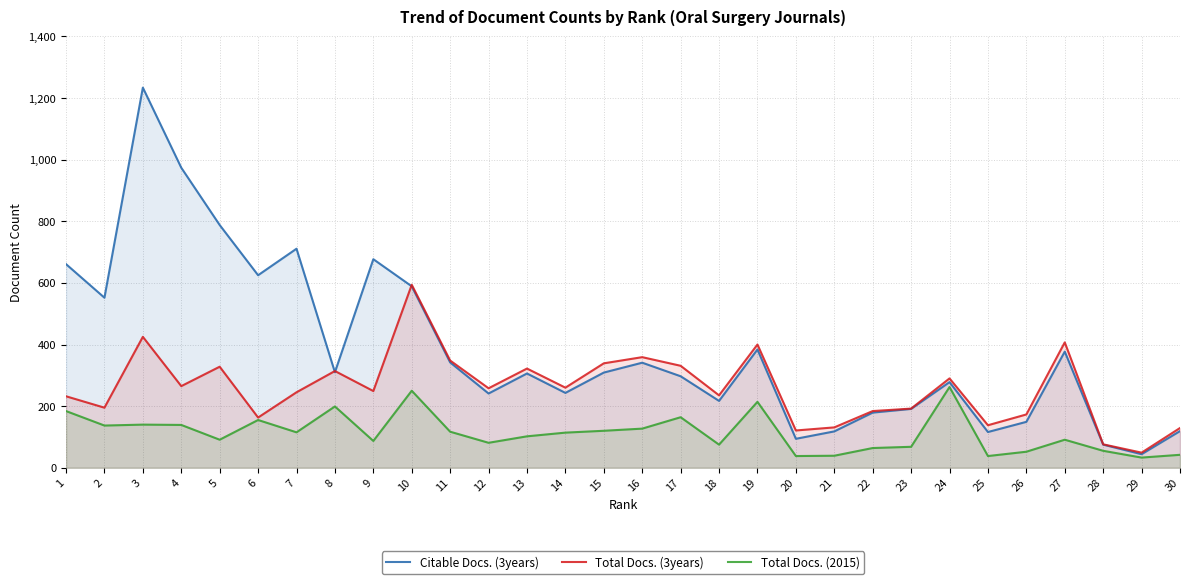

Reading left to right, transcribe all the data shown in this chart.

Citable Docs. (3years): 661	552	1234	974	788	625	711	310	677	589	342	241	306	243	309	341	297	217	384	94	118	179	191	278	116	149	377	75	44	119
Total Docs. (3years): 232	195	425	265	328	163	245	314	249	594	348	258	322	260	339	359	331	235	400	121	131	184	192	290	138	173	407	76	49	129
Total Docs. (2015): 184	137	140	139	91	155	115	199	87	250	117	81	102	114	120	127	164	75	214	38	39	64	68	262	38	52	91	55	33	42